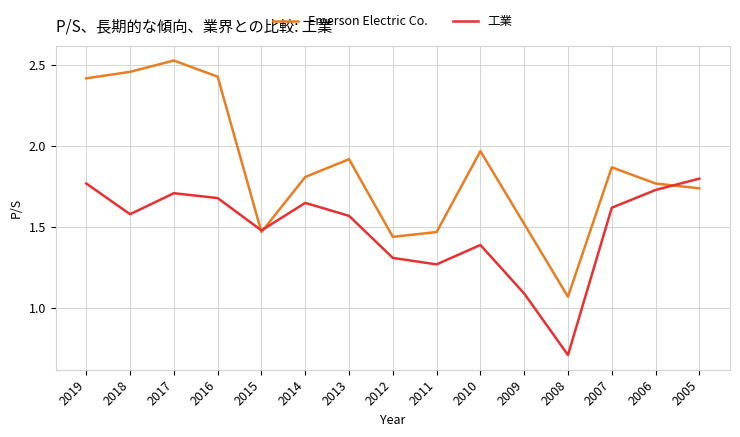

What is the difference between the highest and lowest values at 2009?

0.4